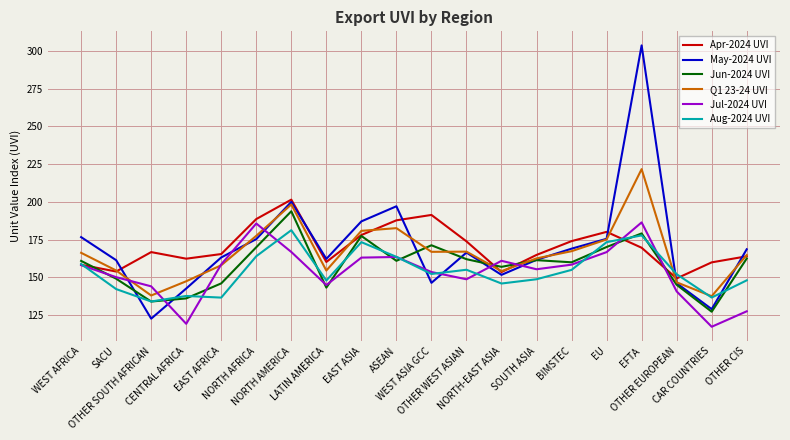

Between ASEAN and BIMSTEC, which series saw the biggest shift?

May-2024 UVI